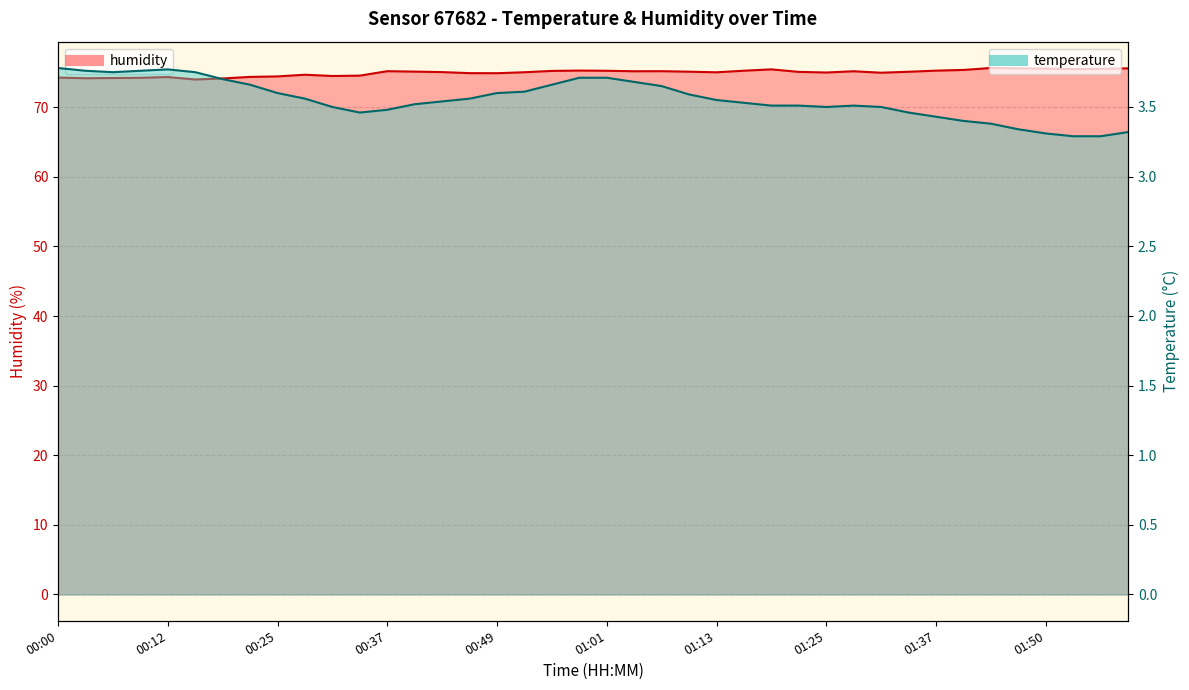

Where is humidity nearest to the value 74?

00:15